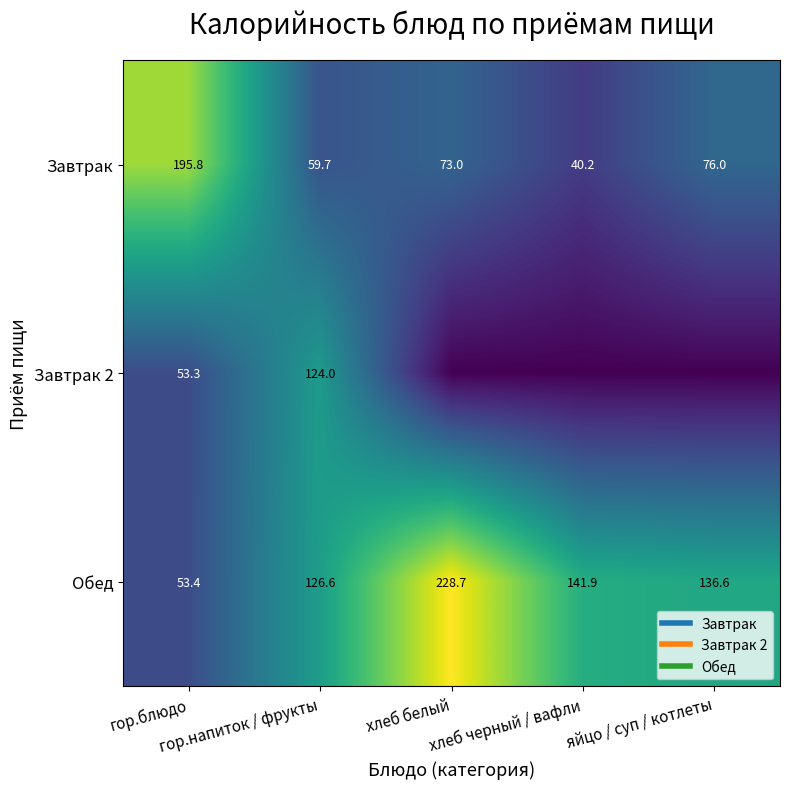

At which label is Завтрак closest to 118?

яйцо / суп / котлеты